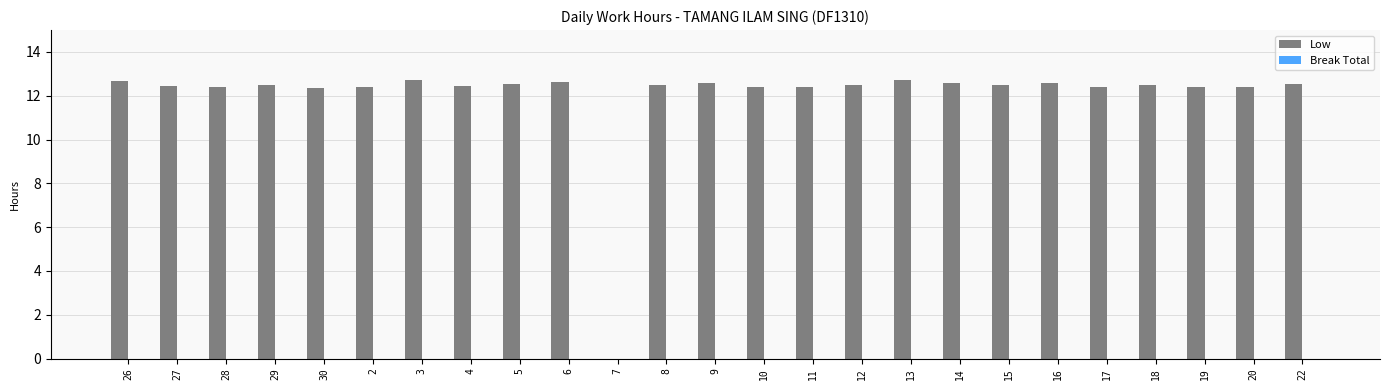

Where is the data nearest to the value 6?

7